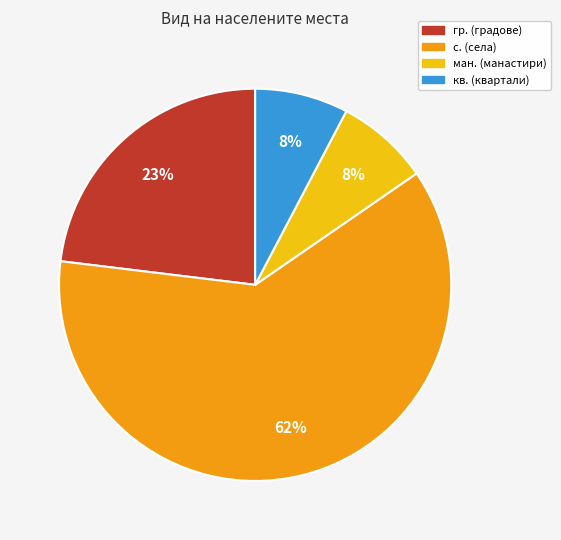

To the nearest percent, what is the average slice percentage?

25%